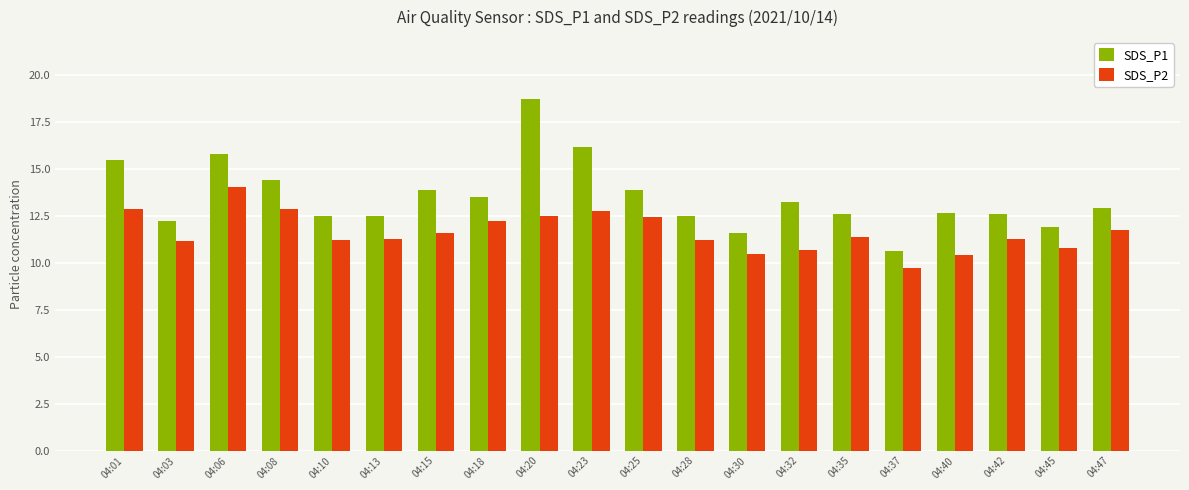

Which category has the highest value across all series?

04:20